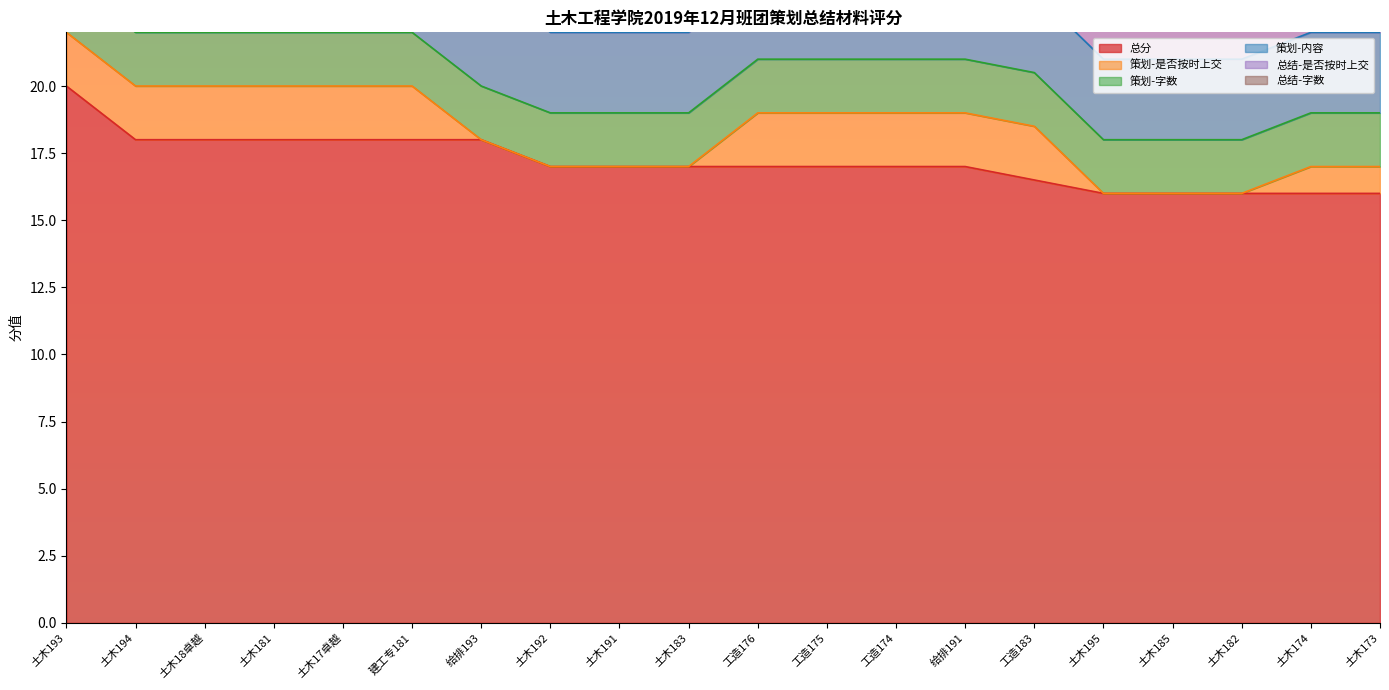

List the labels in order of 总结-是否按时上交 value, largest first.

土木193, 土木194, 土木18卓越, 土木181, 土木17卓越, 建工专181, 给排193, 土木192, 土木191, 土木183, 工造176, 工造175, 工造174, 给排191, 工造183, 土木195, 土木185, 土木182, 土木174, 土木173